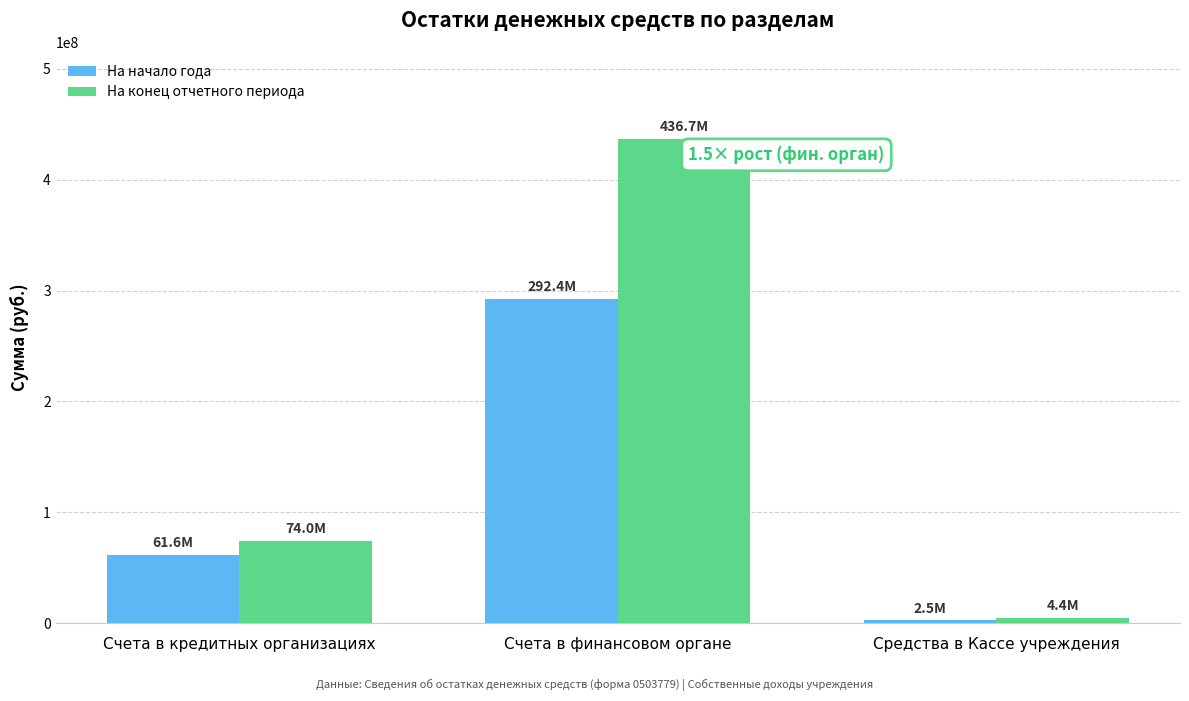

What is the greatest value displayed?

436653181.4